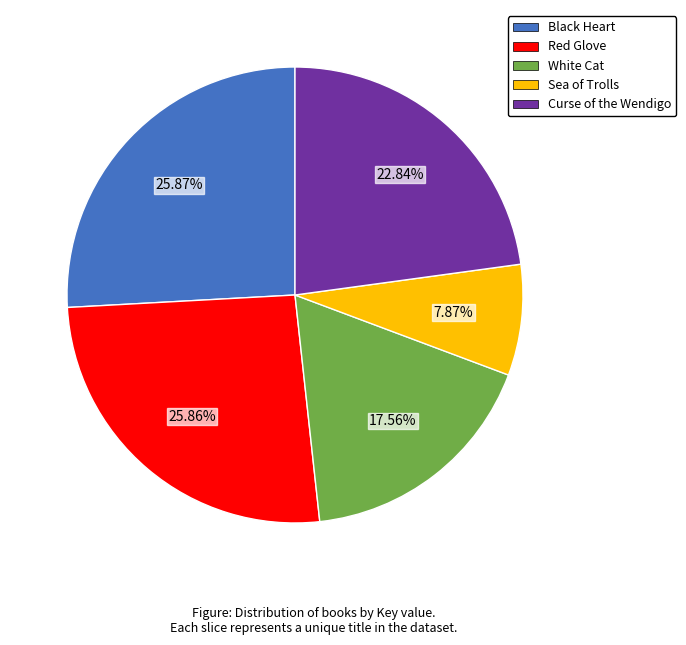

What is the total percentage of Curse of the Wendigo and Black Heart?

48.7%